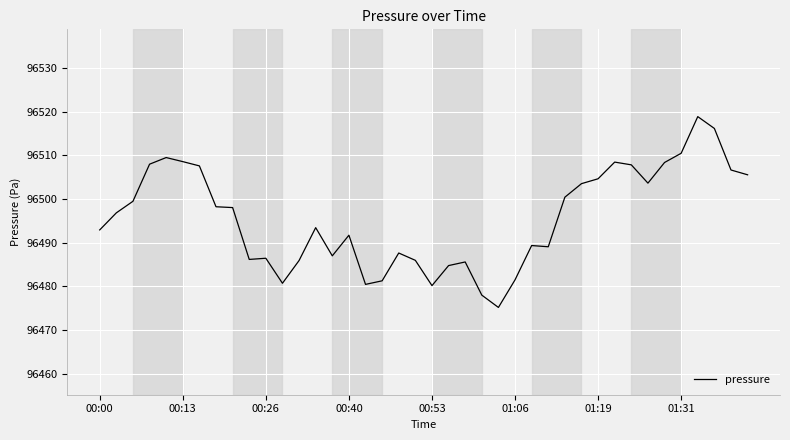

What is the difference between the maximum and minimum values?

43.7